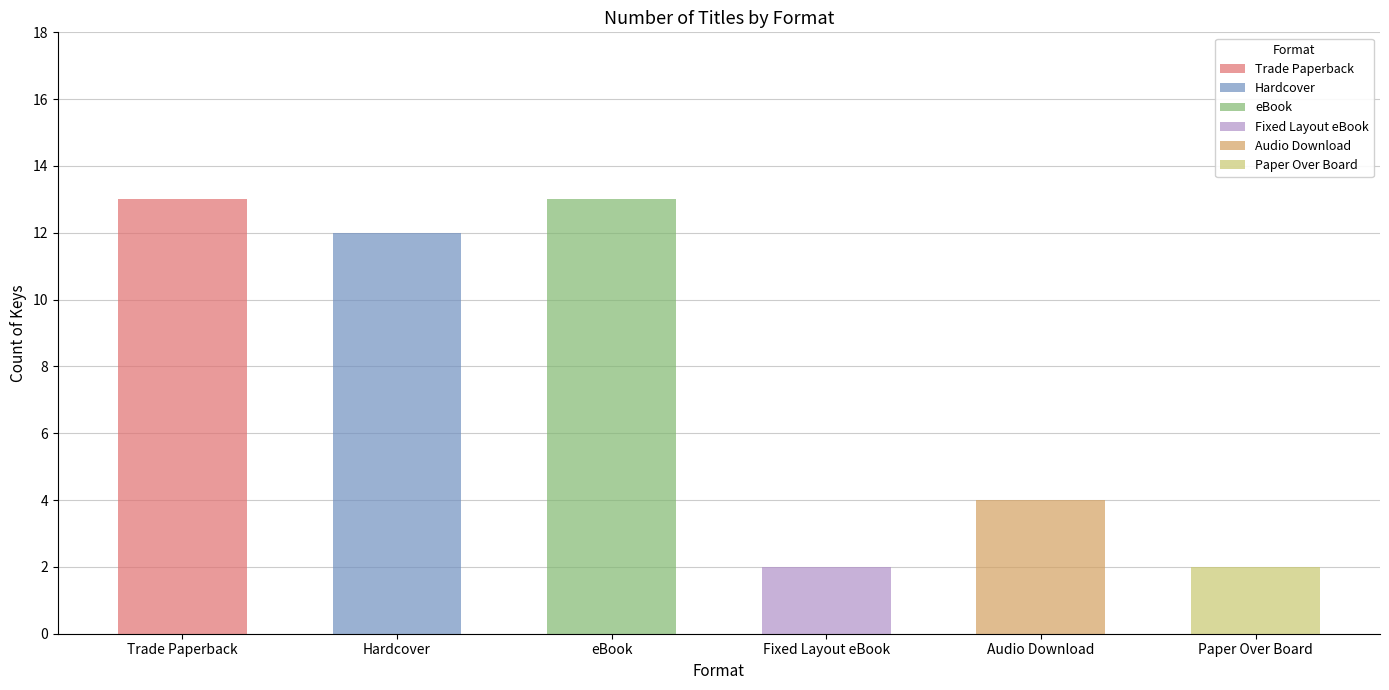

At which category is the sum across all series the highest?

Trade Paperback